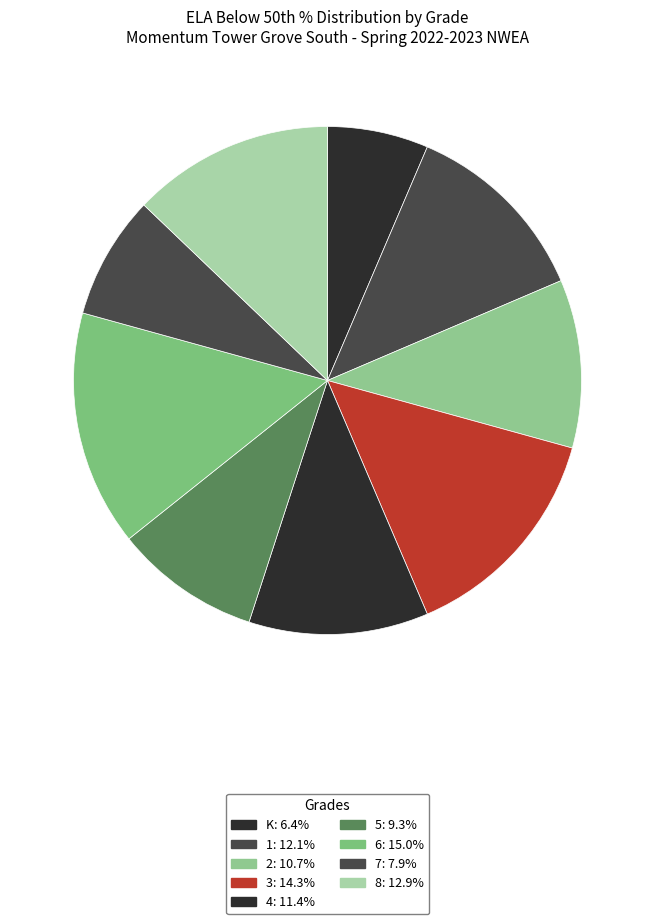

True or false: 7 accounts for 8% of the total.

True